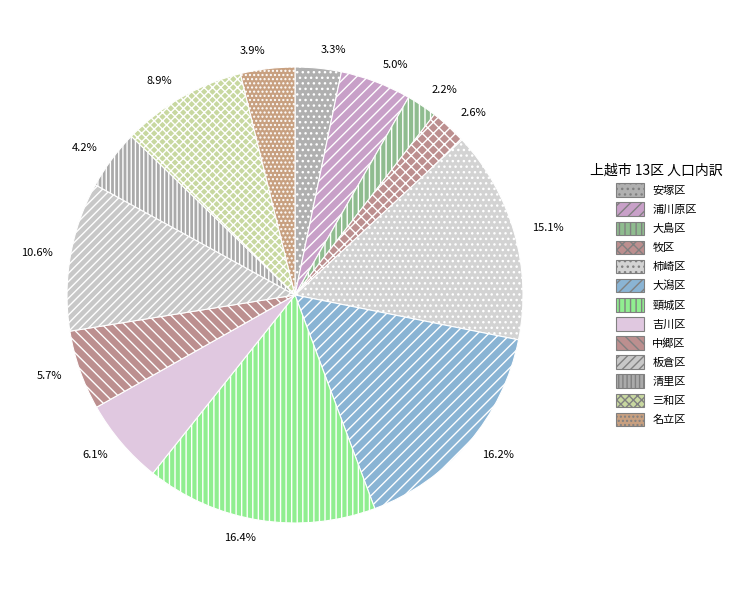

Rank the categories by value from lowest to highest.

大島区, 牧区, 安塚区, 名立区, 清里区, 浦川原区, 中郷区, 吉川区, 三和区, 板倉区, 柿崎区, 大潟区, 頸城区